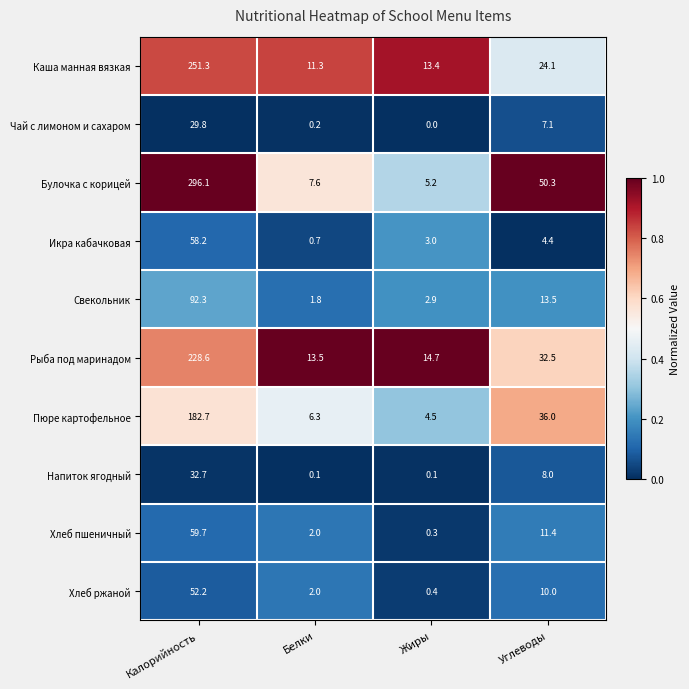

The value of Рыба под маринадом at Жиры is 3.2. True or false?

False